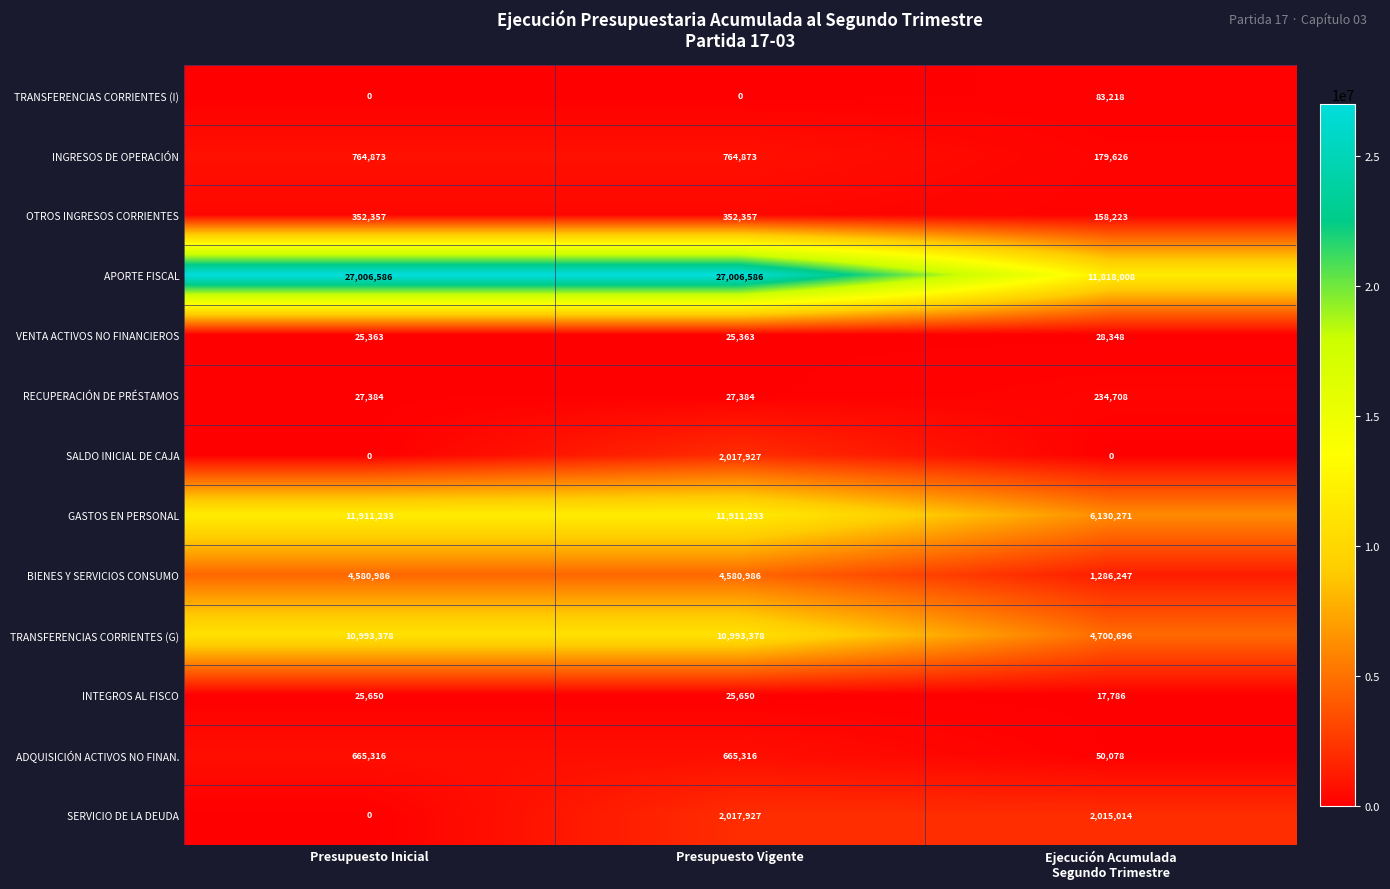

Is the value of APORTE FISCAL at Presupuesto Vigente greater than the value of TRANSFERENCIAS CORRIENTES (G) at Presupuesto Vigente?

Yes